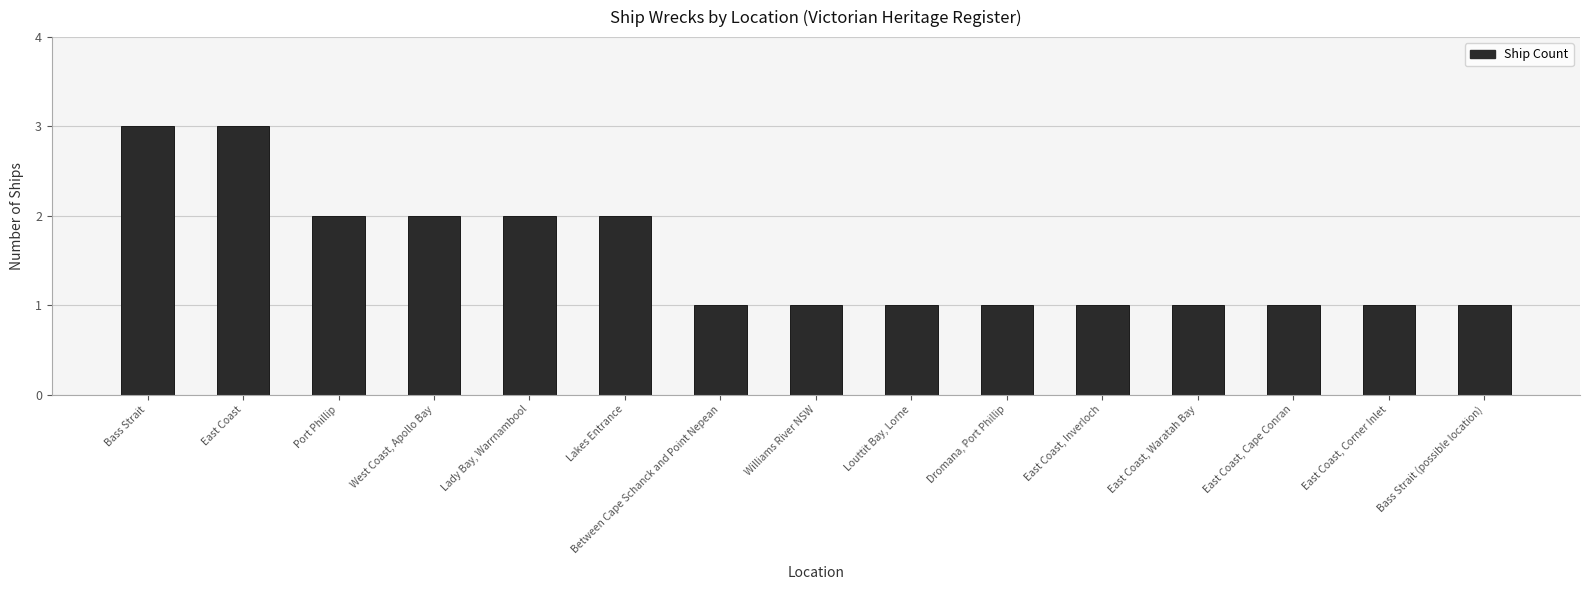

Count the number of data series in this chart.

1